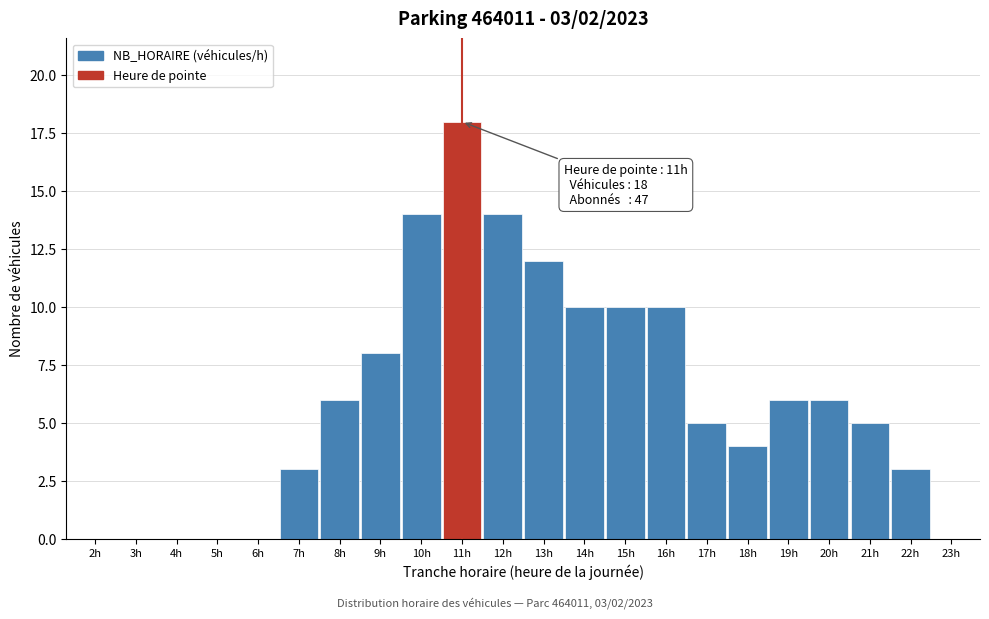

Reading left to right, list all the values displayed in this chart.

2h=0	3h=0	4h=0	5h=0	6h=0	7h=3	8h=6	9h=8	10h=14	11h=18	12h=14	13h=12	14h=10	15h=10	16h=10	17h=5	18h=4	19h=6	20h=6	21h=5	22h=3	23h=0